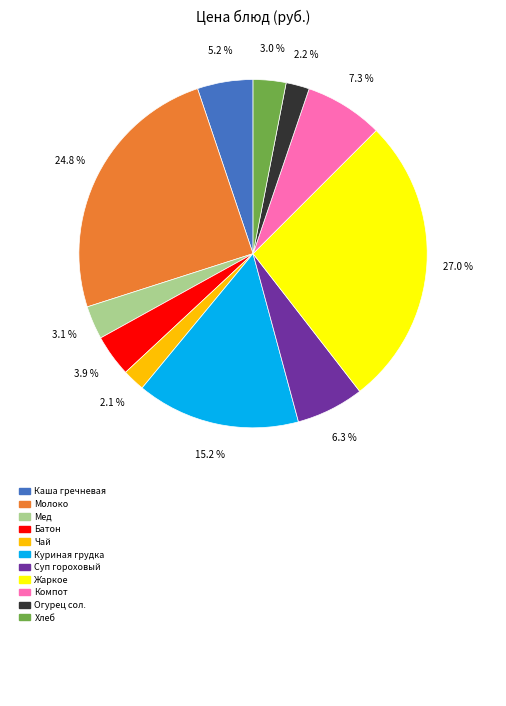

Does any single category account for the majority?

No